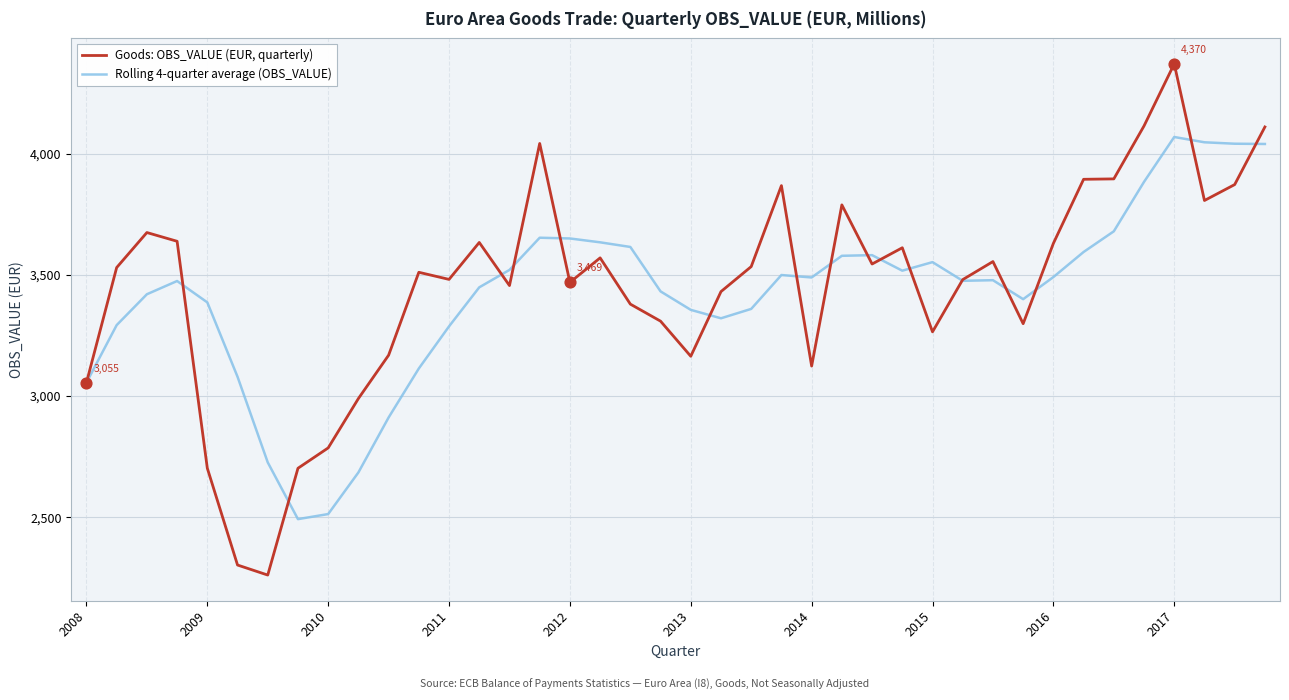

Which series has the largest range (max minus min)?

Goods: OBS_VALUE (EUR, quarterly)